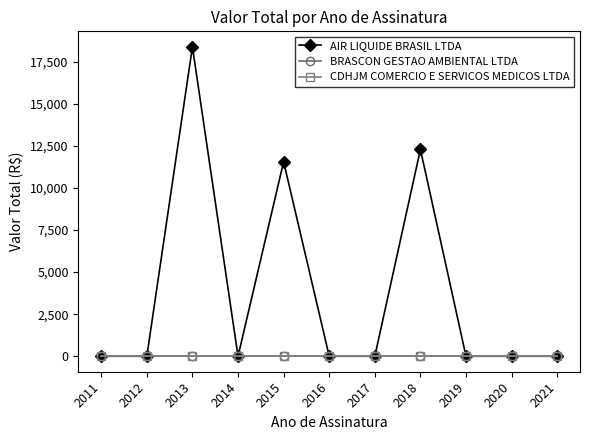

At how many categories does at least one series exceed 1886?

3